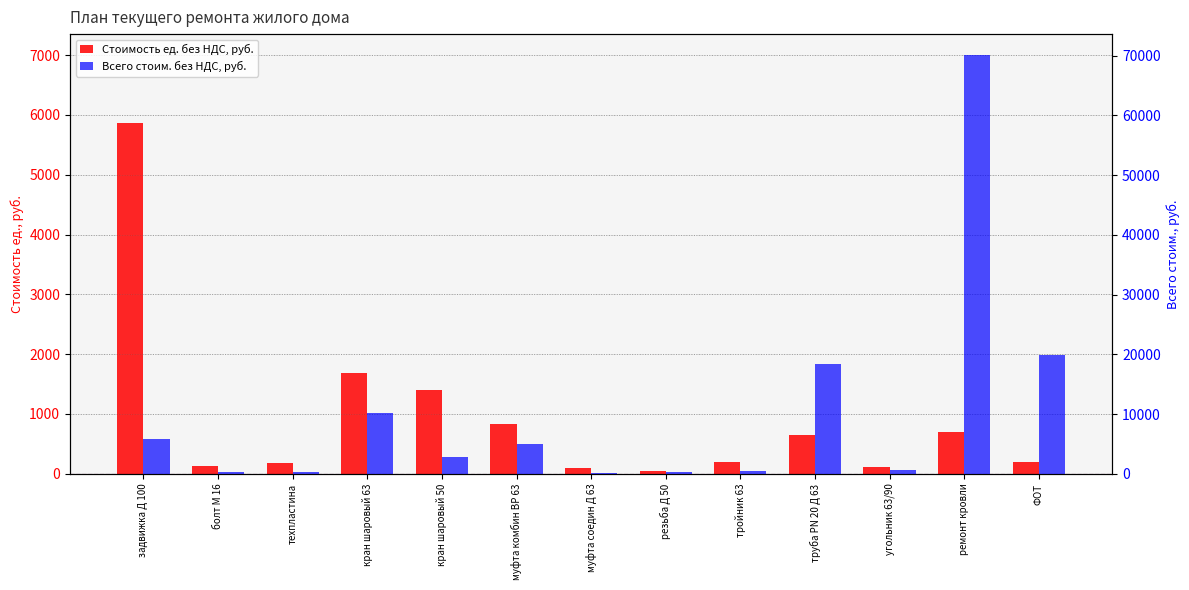

At угольник 63/90, list the series in order from smallest to largest.

Стоимость ед. без НДС, руб., Всего стоим. без НДС, руб.